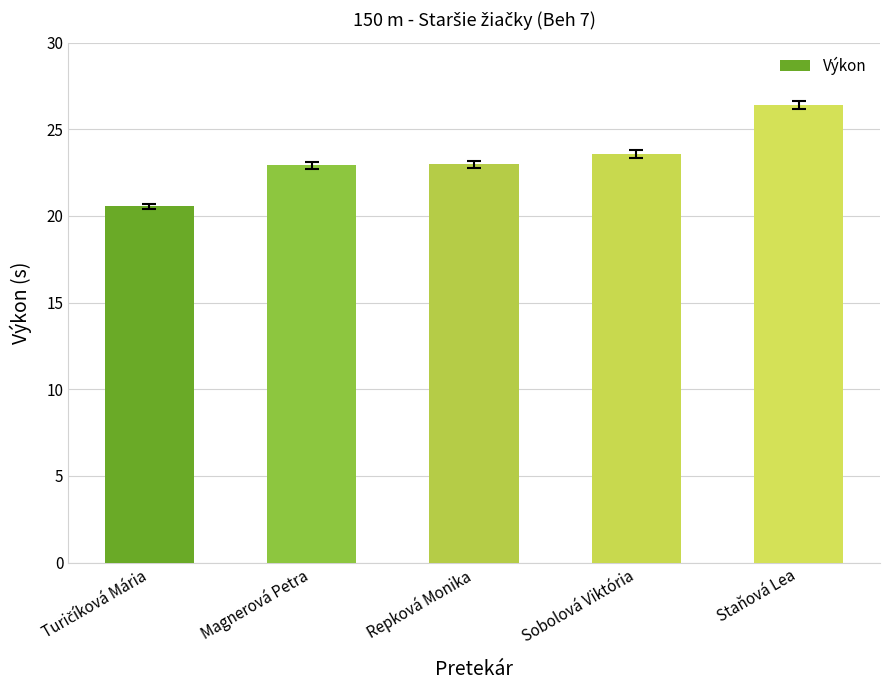

How many bars are there in total?

5